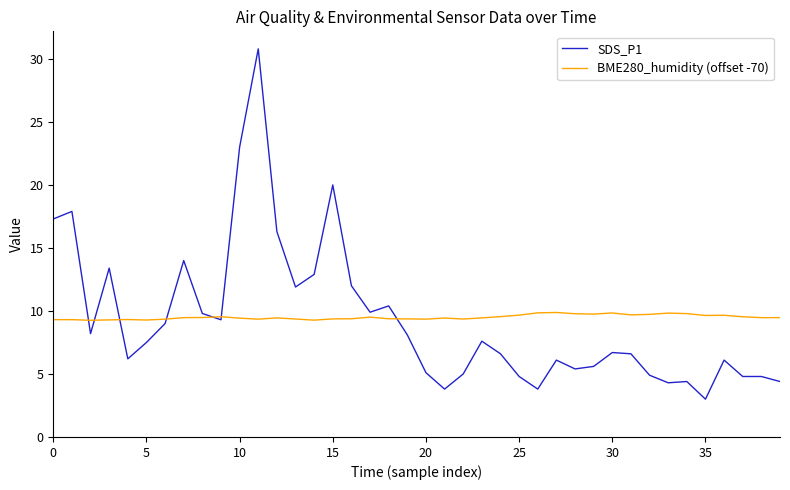

List the series in order of their peak value, lowest first.

BME280_humidity (offset -70), SDS_P1